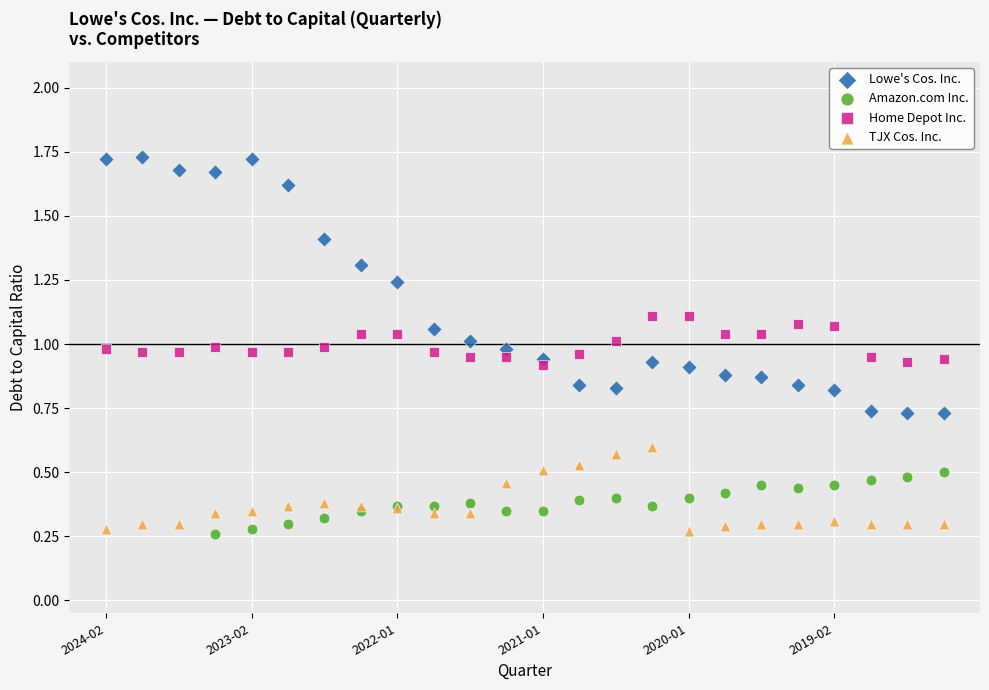

Which series has the largest Y range (max minus min)?

Lowe's Cos. Inc.